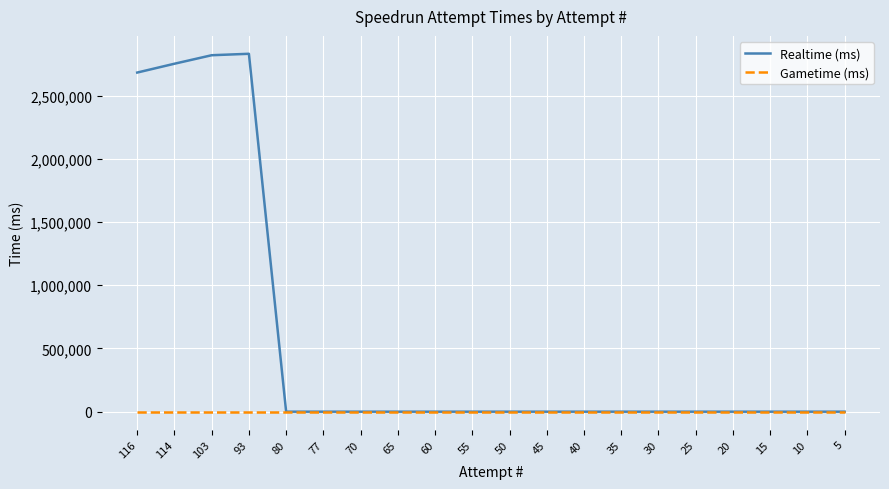

Which series has the largest range (max minus min)?

Realtime (ms)